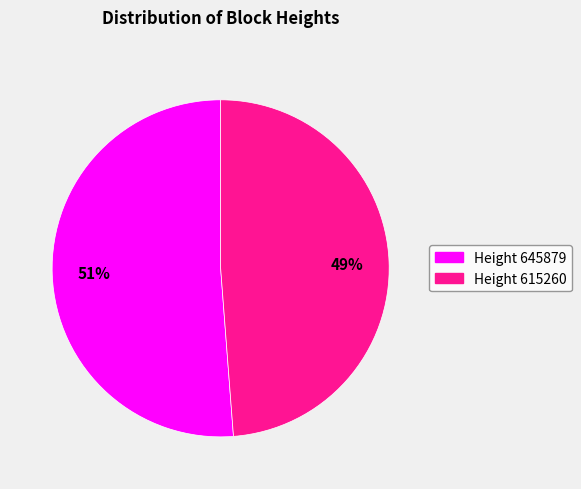

Does any single category account for the majority?

Yes